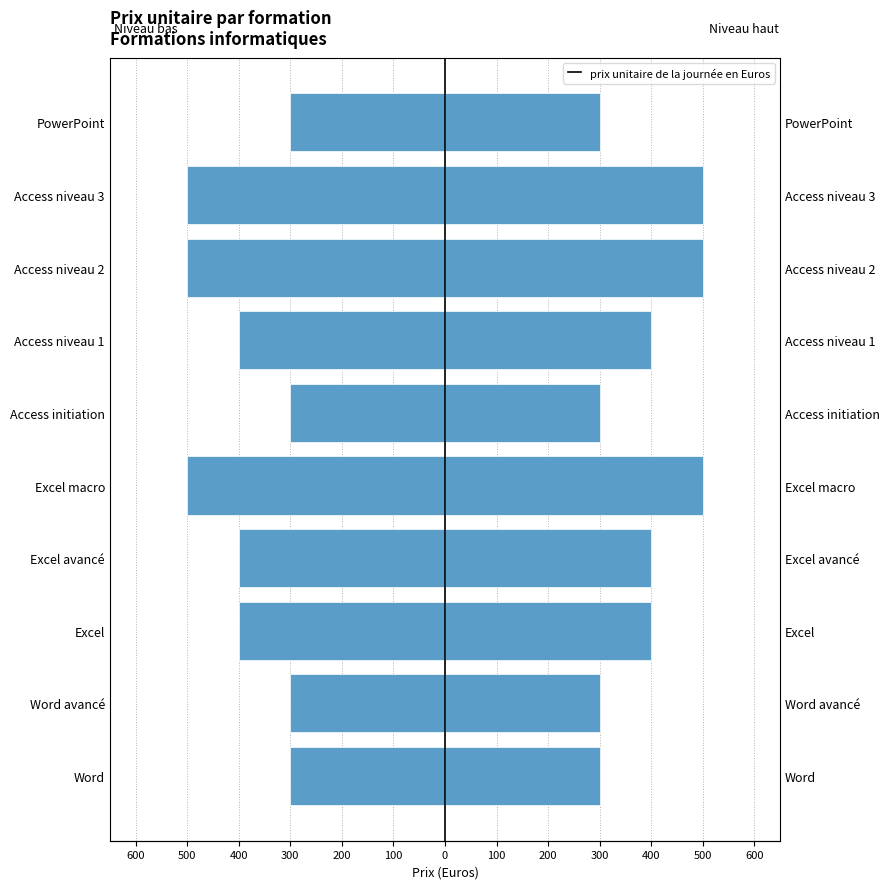

What is the minimum value shown in the chart?

-500